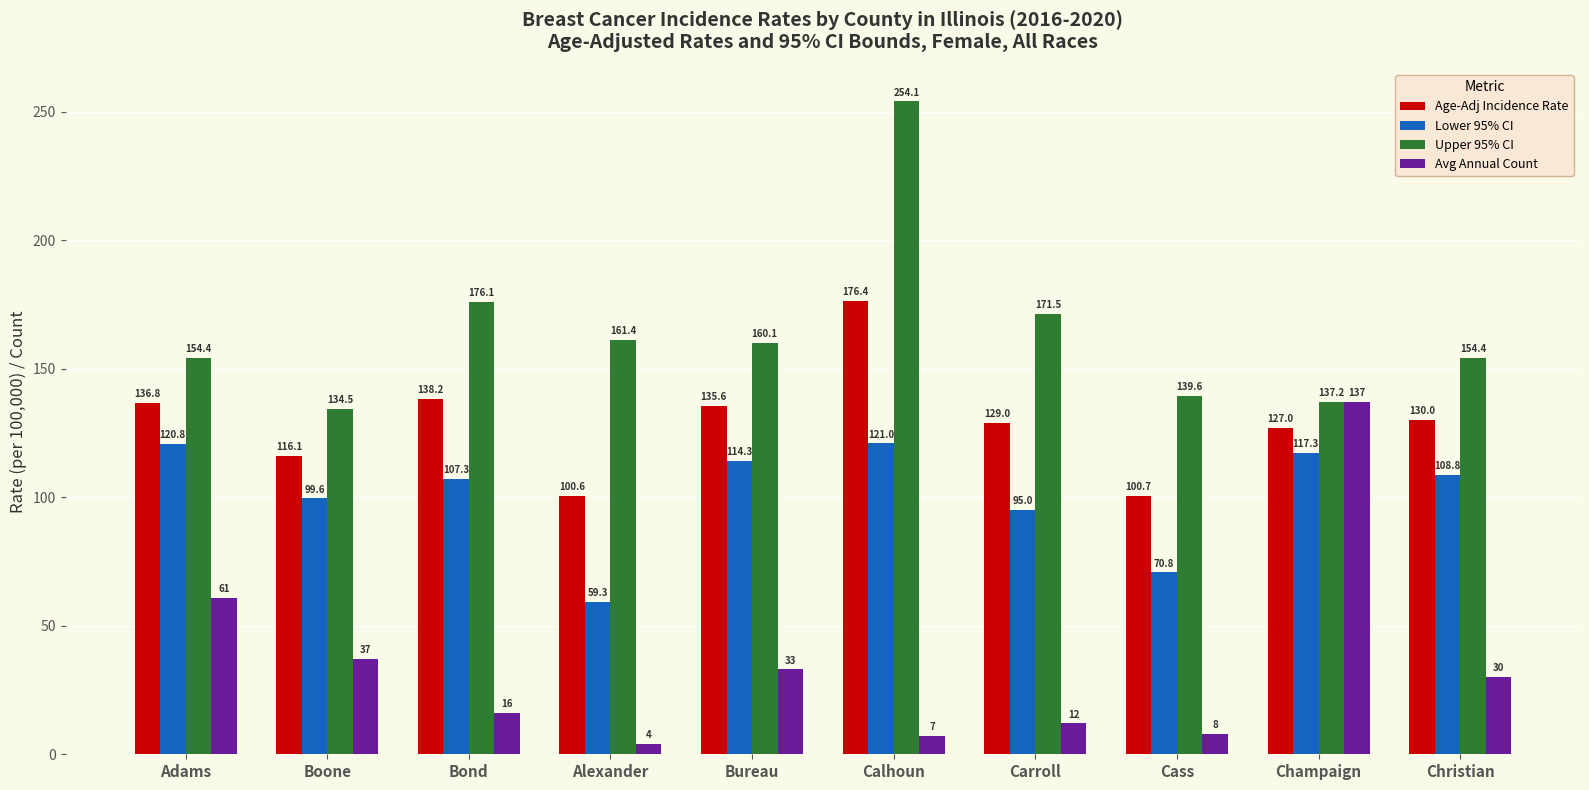

True or false: Avg Annual Count has a value of 7.0 at Calhoun.

True